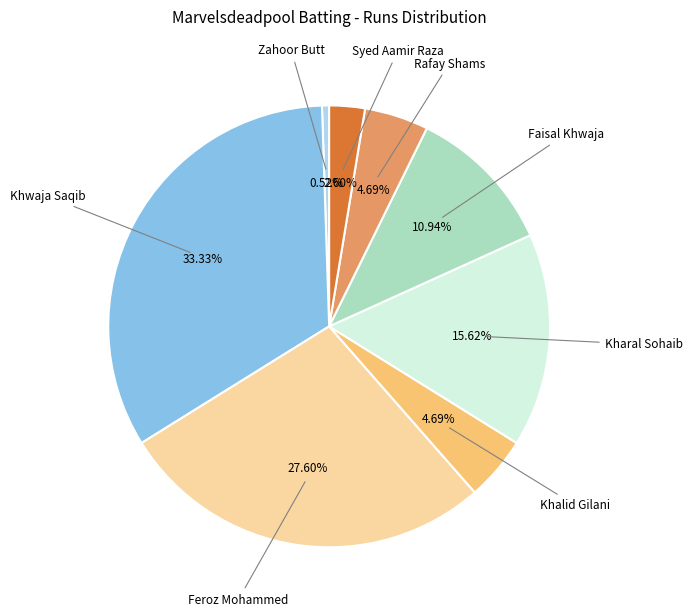

Is there any slice that represents more than half of the pie?

No